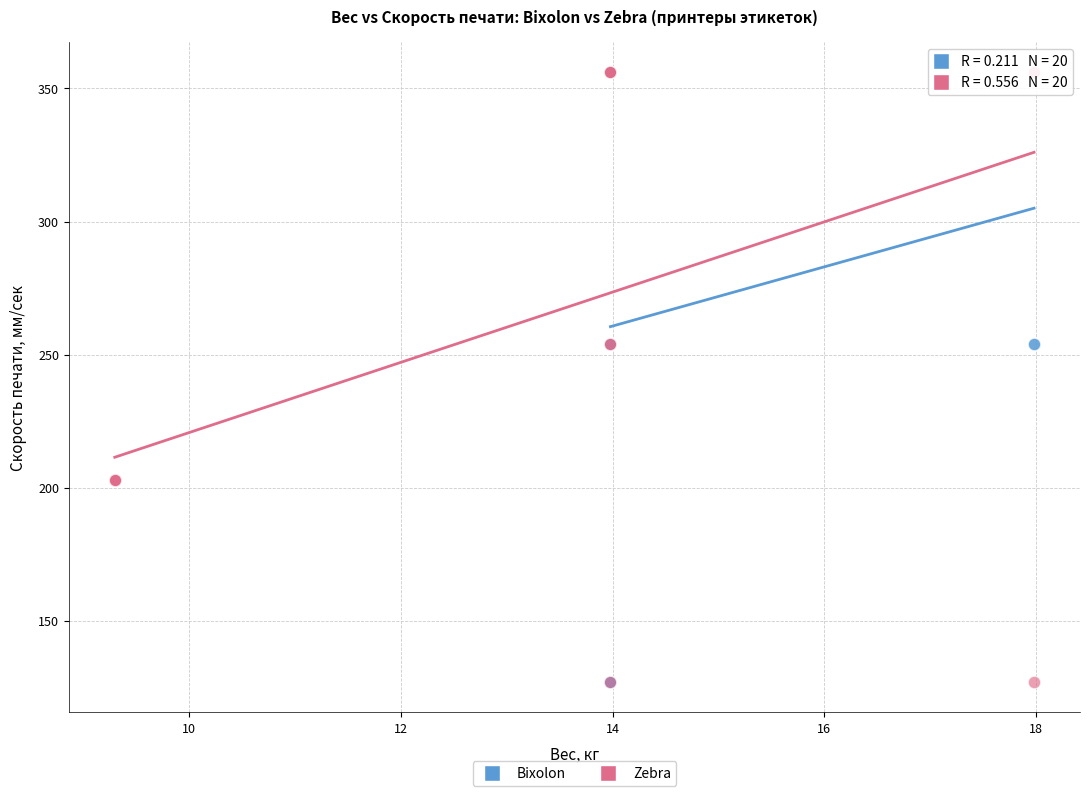

What are all the series names shown in the legend?

Bixolon, Zebra